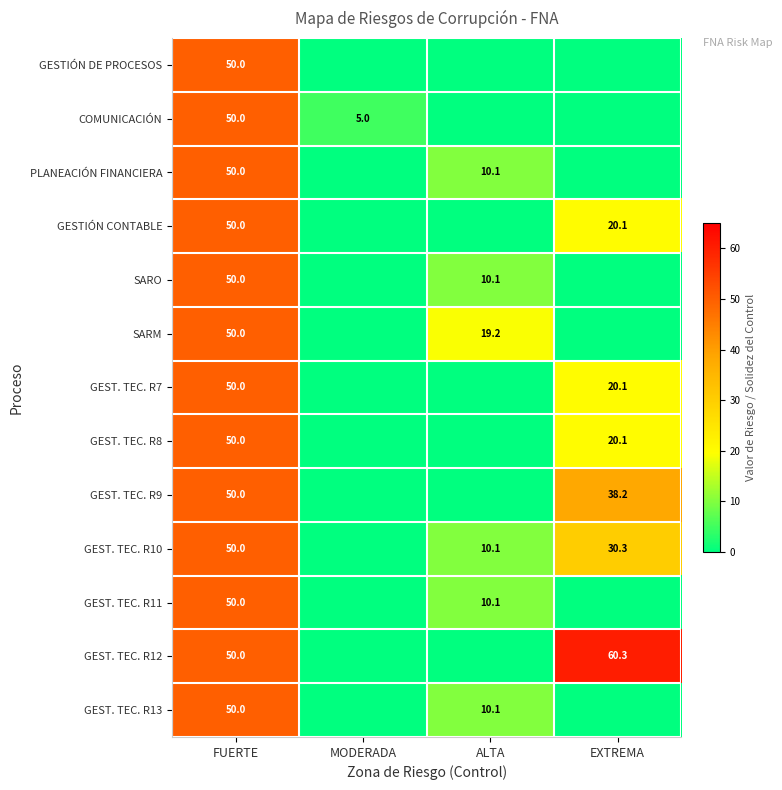

Is it true that PLANEACIÓN FINANCIERA equals 67.4 at FUERTE?

False